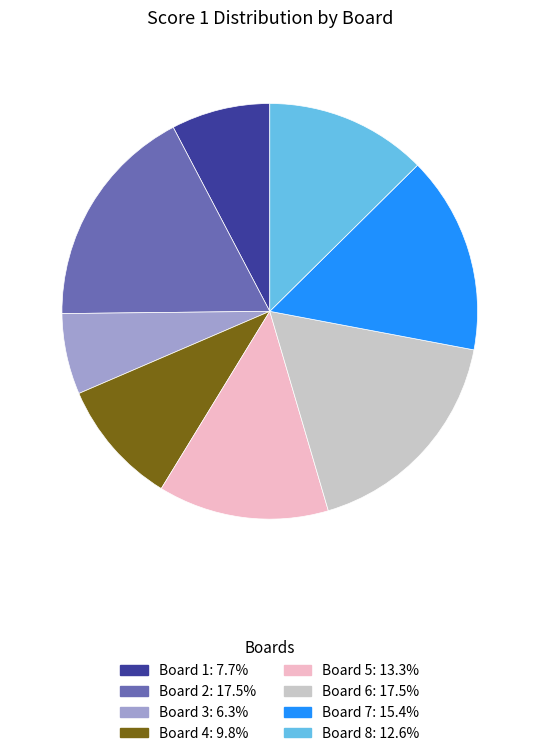

Count the number of slices in the pie.

8